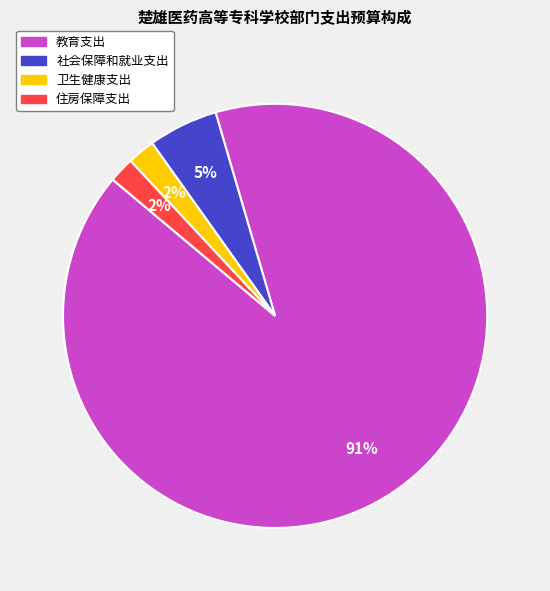

What percentage is the 教育支出 slice, to the nearest percent?

91%